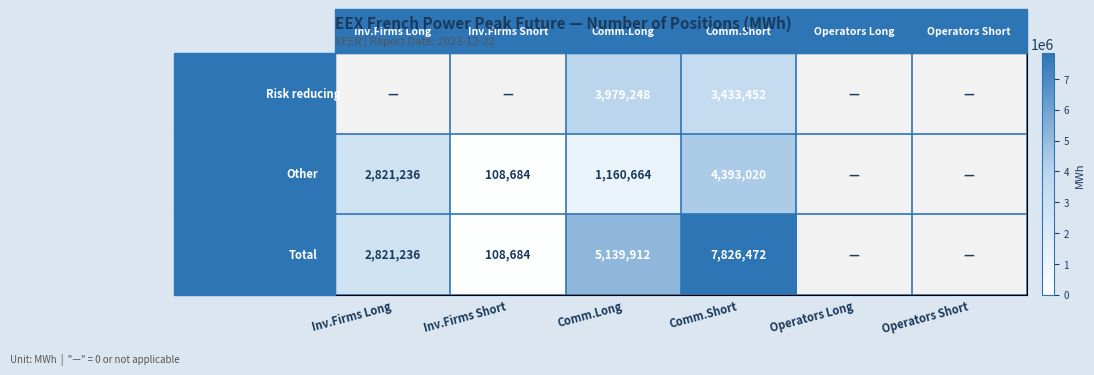

Is it true that Total equals 7496763 at Comm.Long?

False